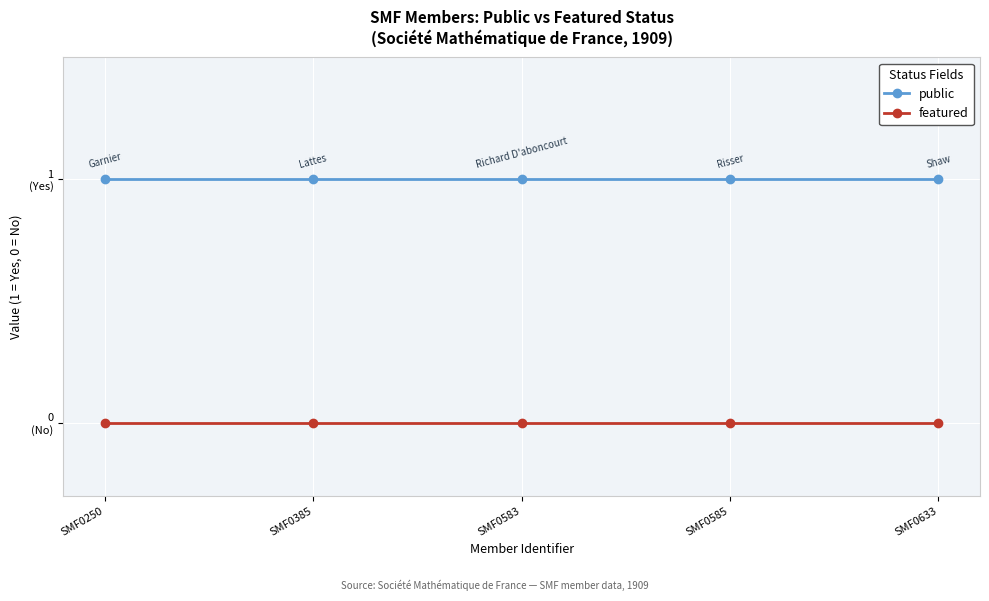

The value of public at SMF0250 is 1. True or false?

False